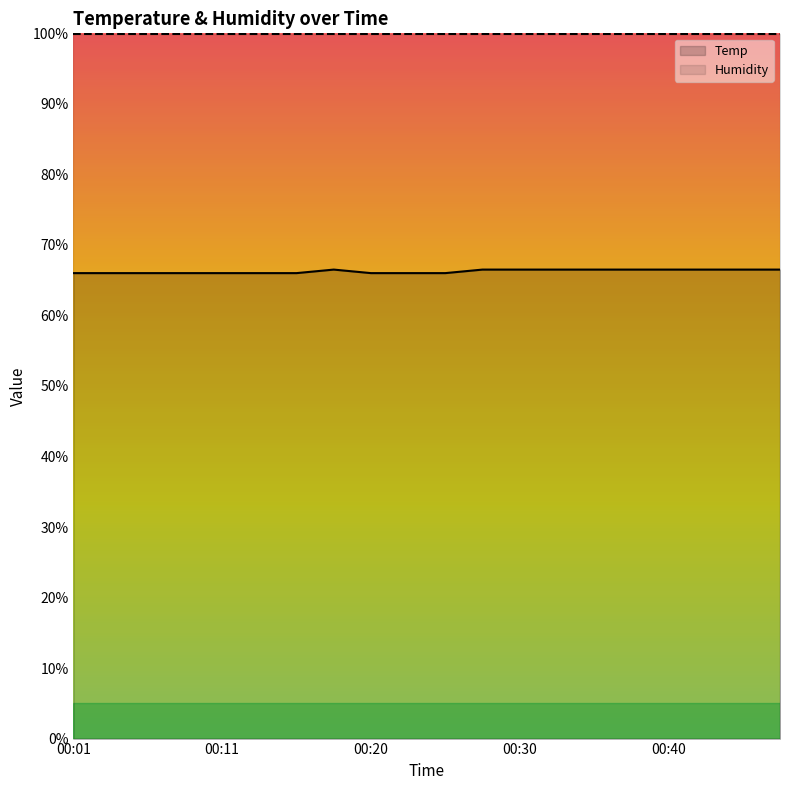

Between 00:20 and 00:08, which is larger?

00:20